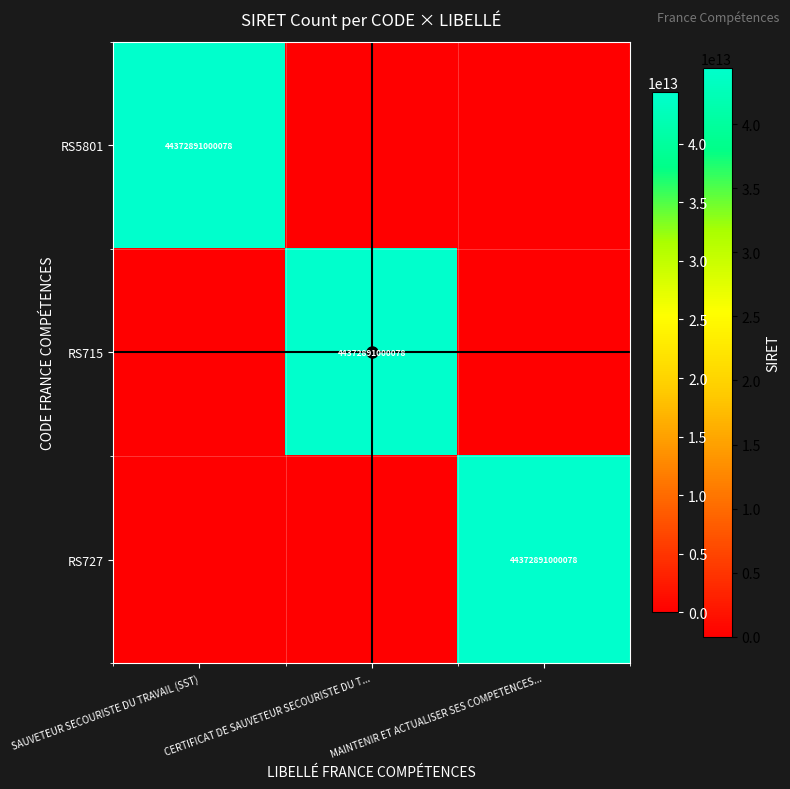

Which series has the largest total across all categories?

RS5801